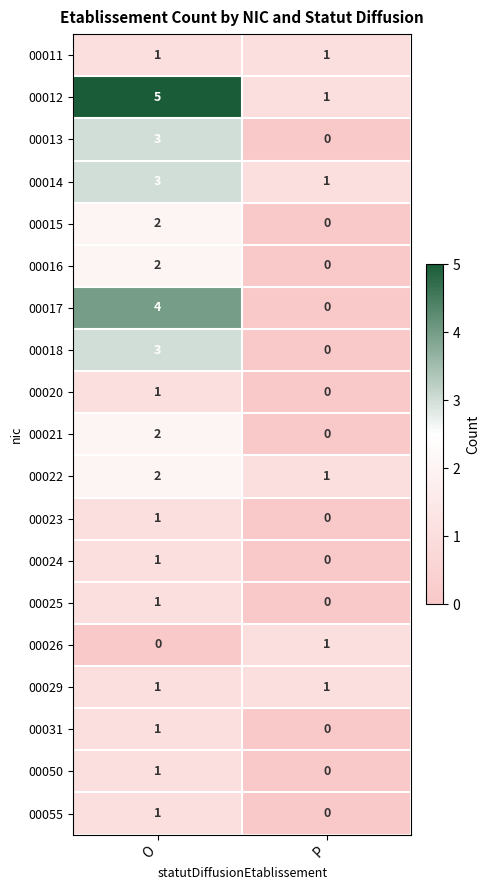

Which category has the highest value across all series?

O